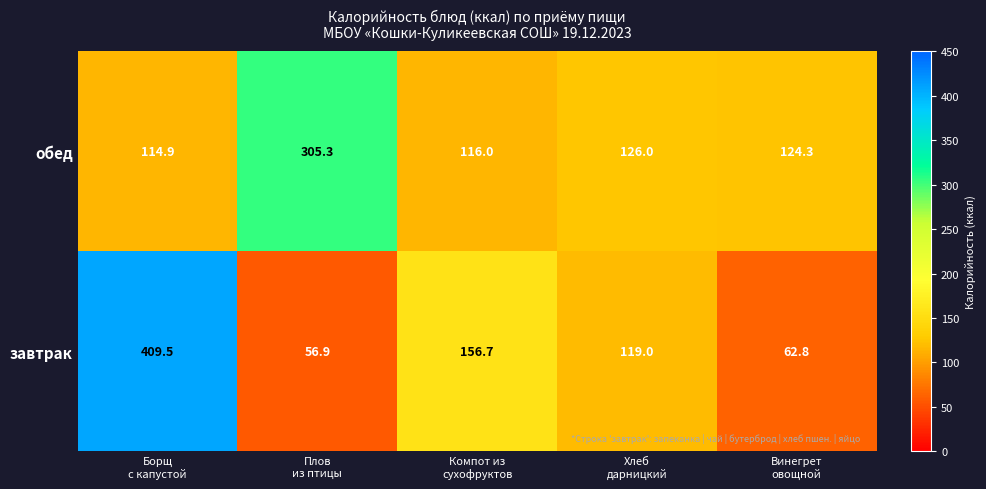

What is the smallest value displayed?

56.9